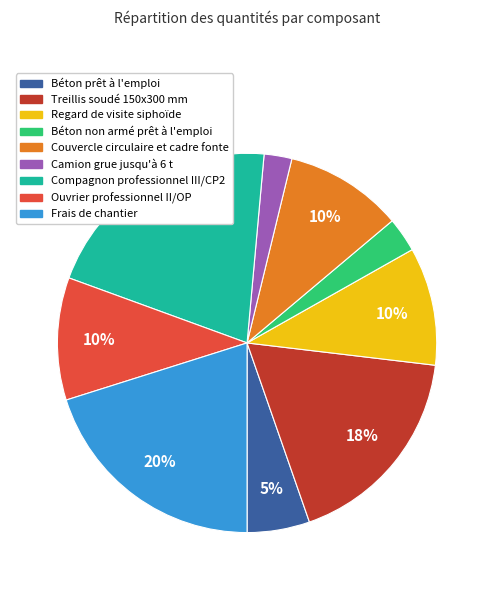

What is the largest slice in the pie chart?

Compagnon professionnel III/CP2